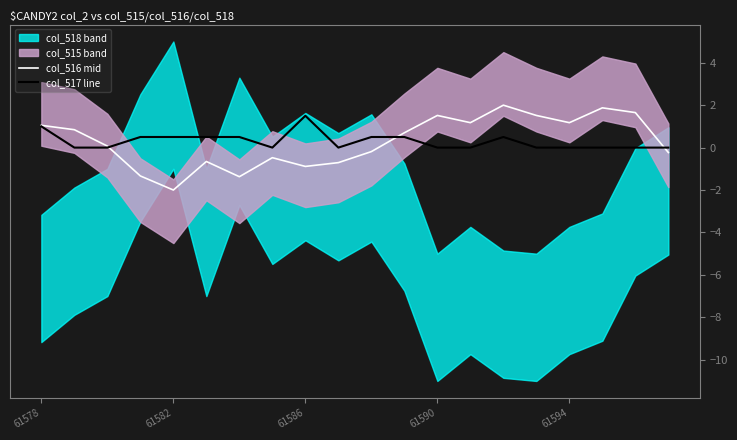

How many times do col_516 mid and col_517 line cross each other?

3